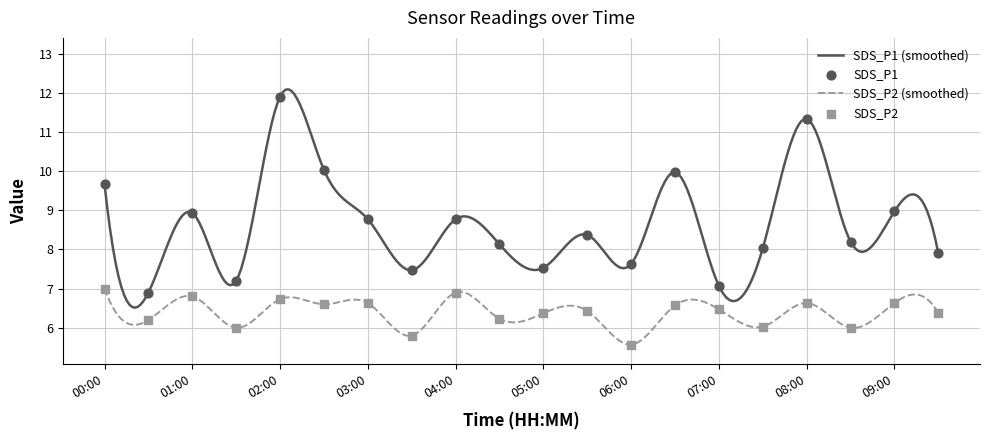

Which series has the largest total across all categories?

SDS_P1